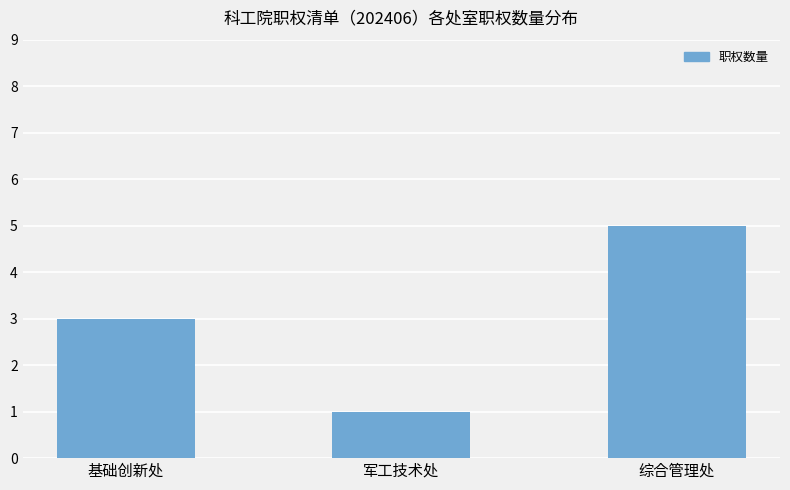

What is the average value?

3